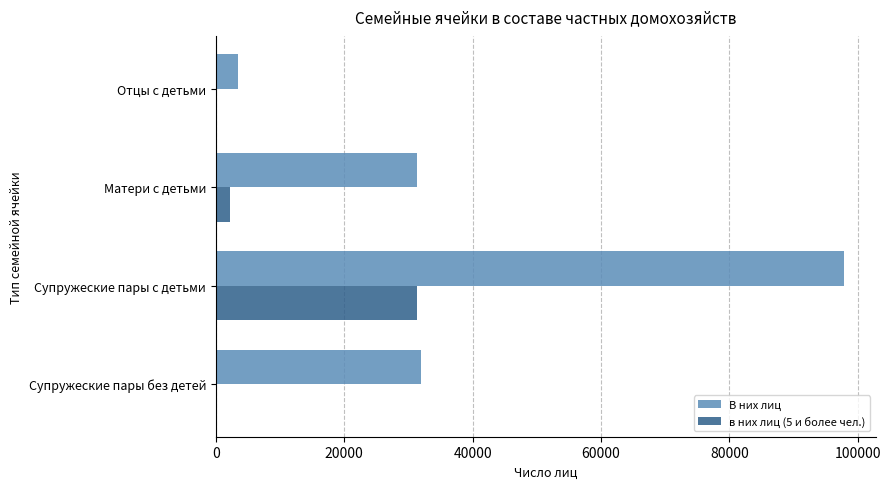

Which series has the largest total across all categories?

В них лиц